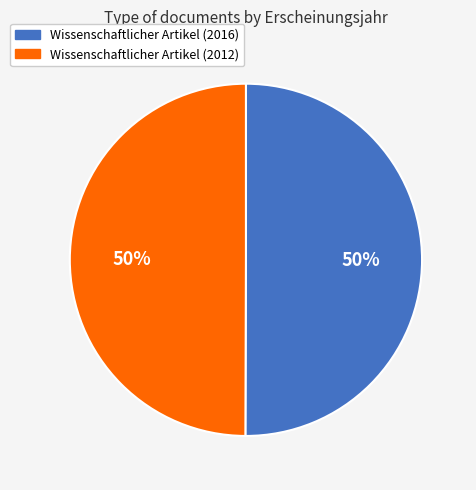

To the nearest percent, what percentage of the pie is Wissenschaftlicher Artikel (2016)?

50%